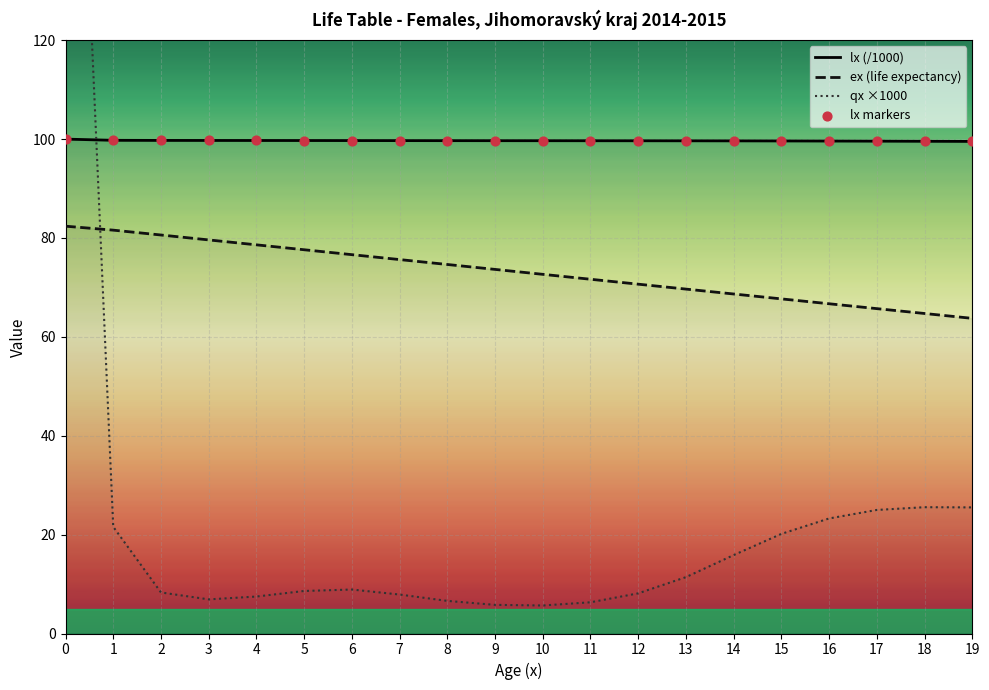

Which series has the widest spread of Y values?

qx ×1000